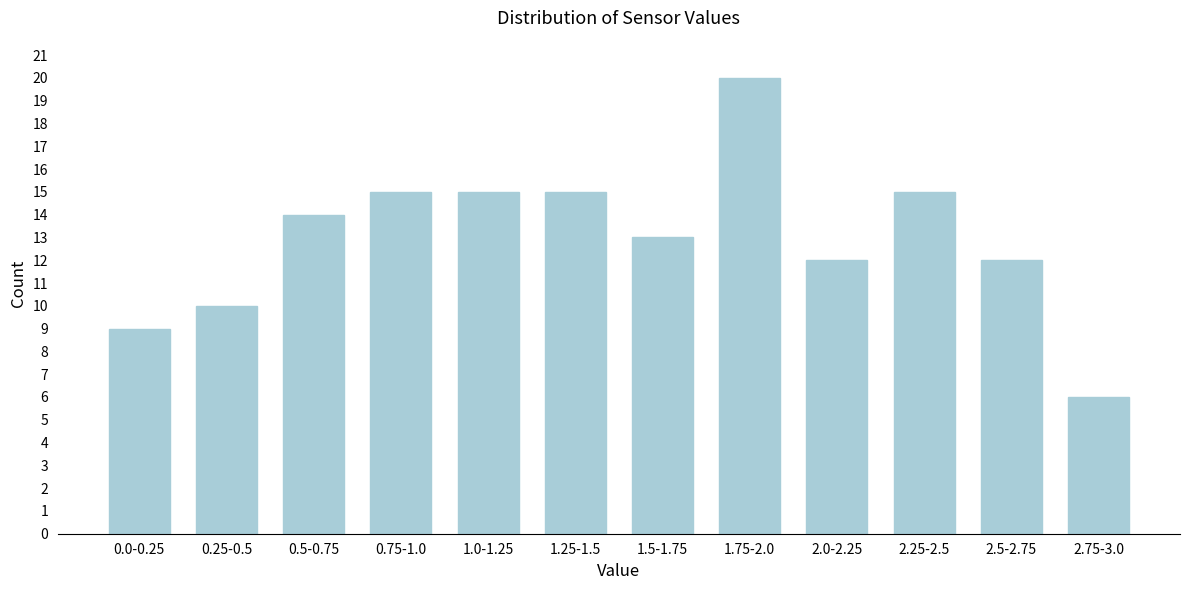

Reading left to right, list all the values displayed in this chart.

0.0-0.25=9	0.25-0.5=10	0.5-0.75=14	0.75-1.0=15	1.0-1.25=15	1.25-1.5=15	1.5-1.75=13	1.75-2.0=20	2.0-2.25=12	2.25-2.5=15	2.5-2.75=12	2.75-3.0=6